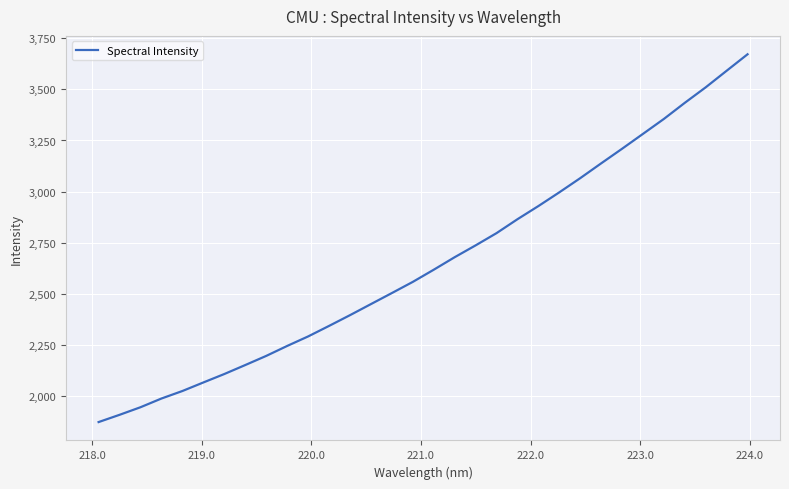

What is the maximum value shown in the chart?

3672.3